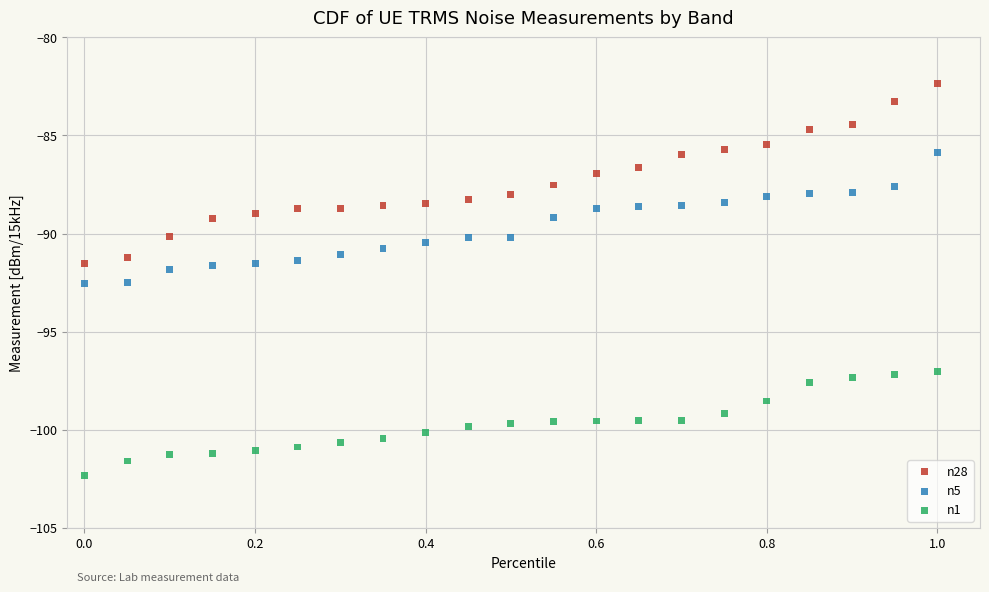

What are all the series names shown in the legend?

n28, n5, n1